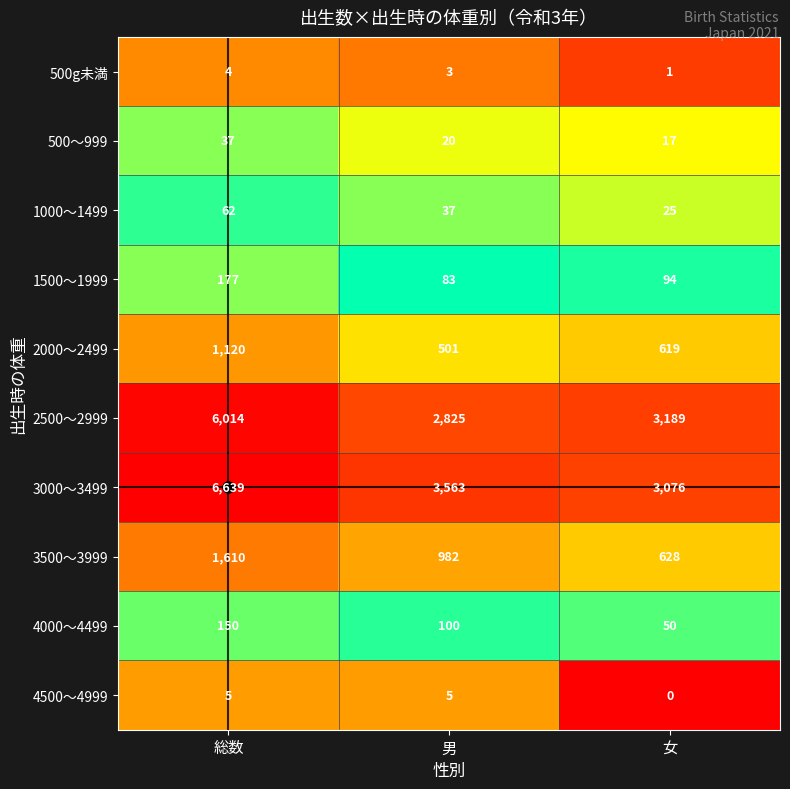

What is the difference between the maximum and minimum values in the 3000～3499 series?

3563